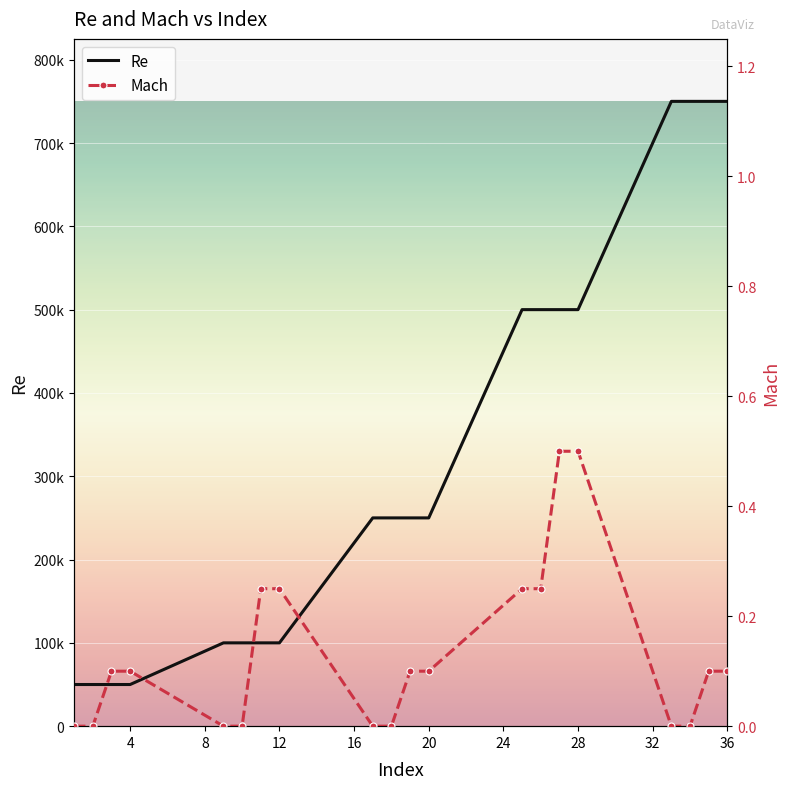

What are all the series names shown in the legend?

Re, Mach